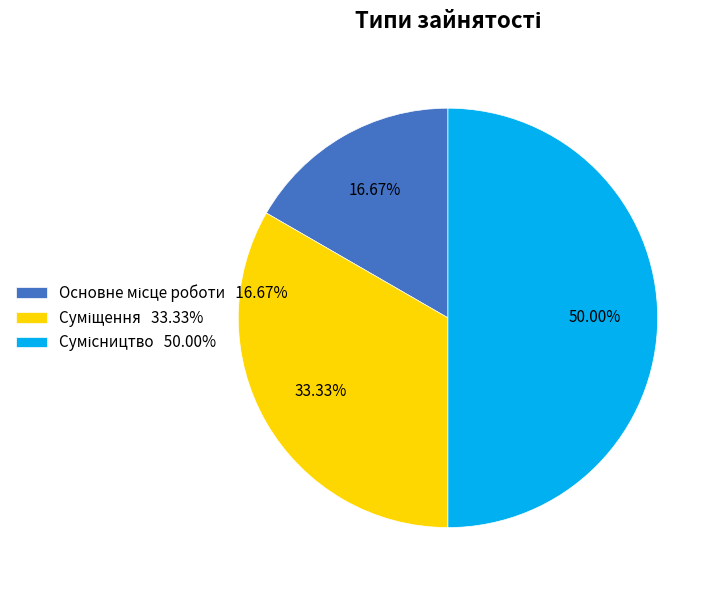

Does any single category account for the majority?

No